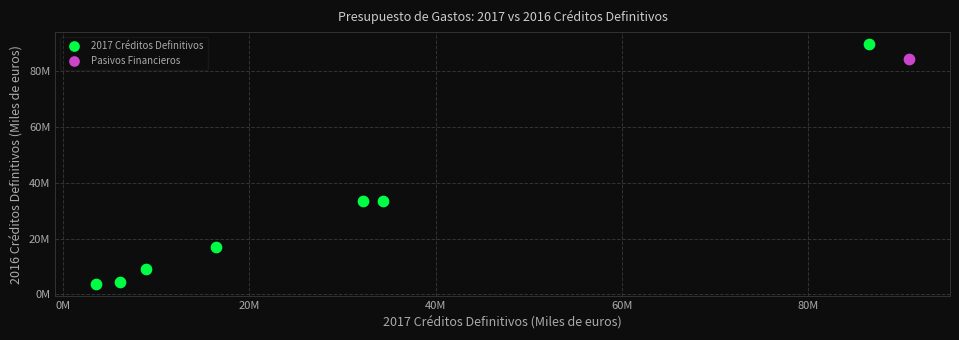

What are all the series names shown in the legend?

2017 Créditos Definitivos, Pasivos Financieros